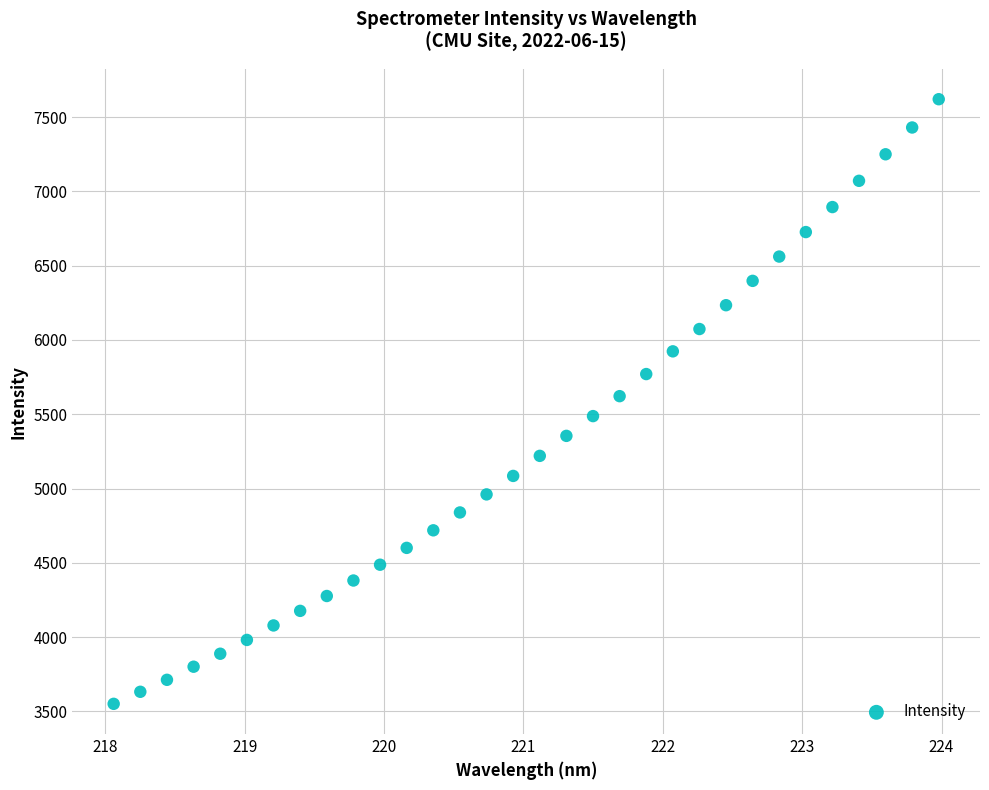

What is the range of X values (max minus min)?

5.9